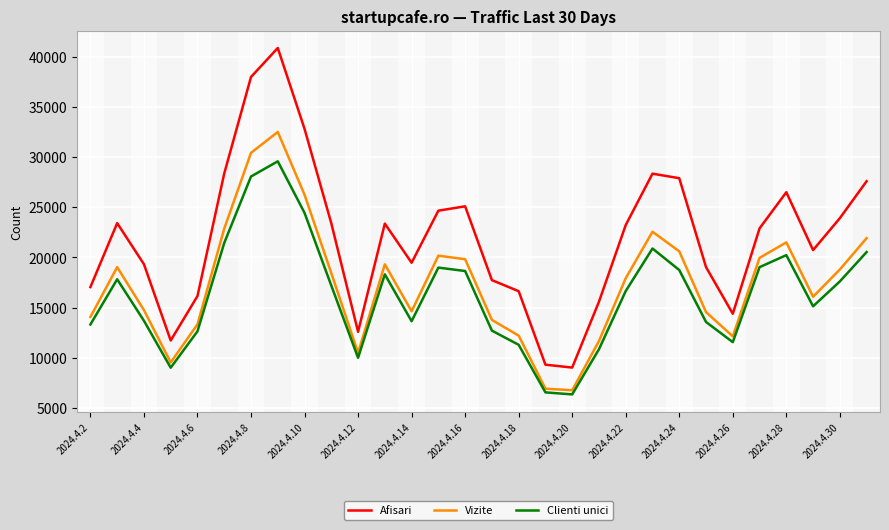

Does the chart have visible grid lines?

Yes